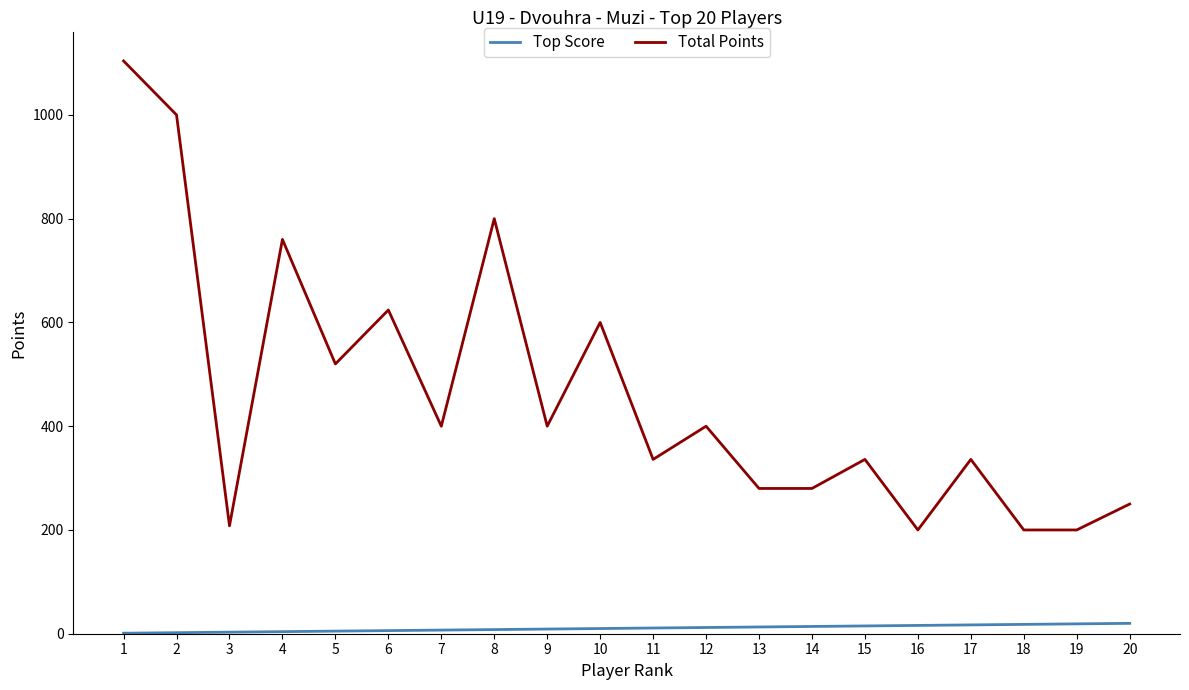

True or false: Total Points and Top Score cross at least once.

False